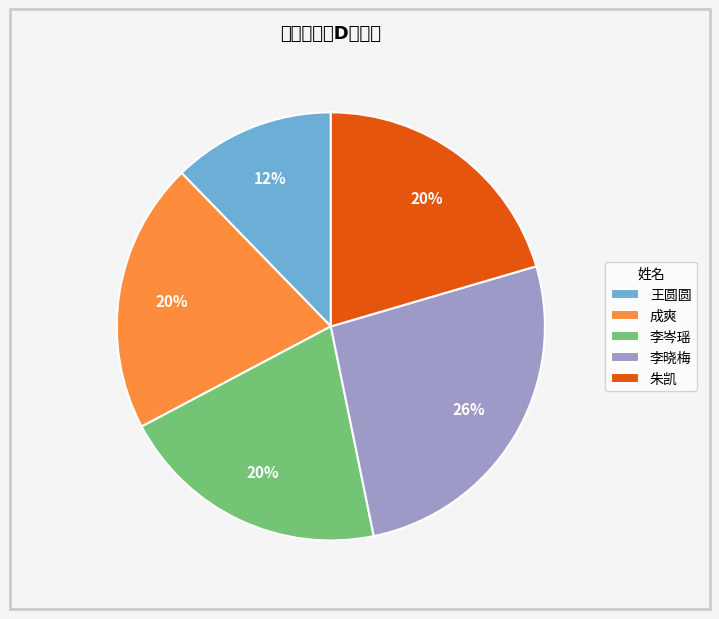

To the nearest percent, what is the difference between the largest and smallest slice percentages?

14%